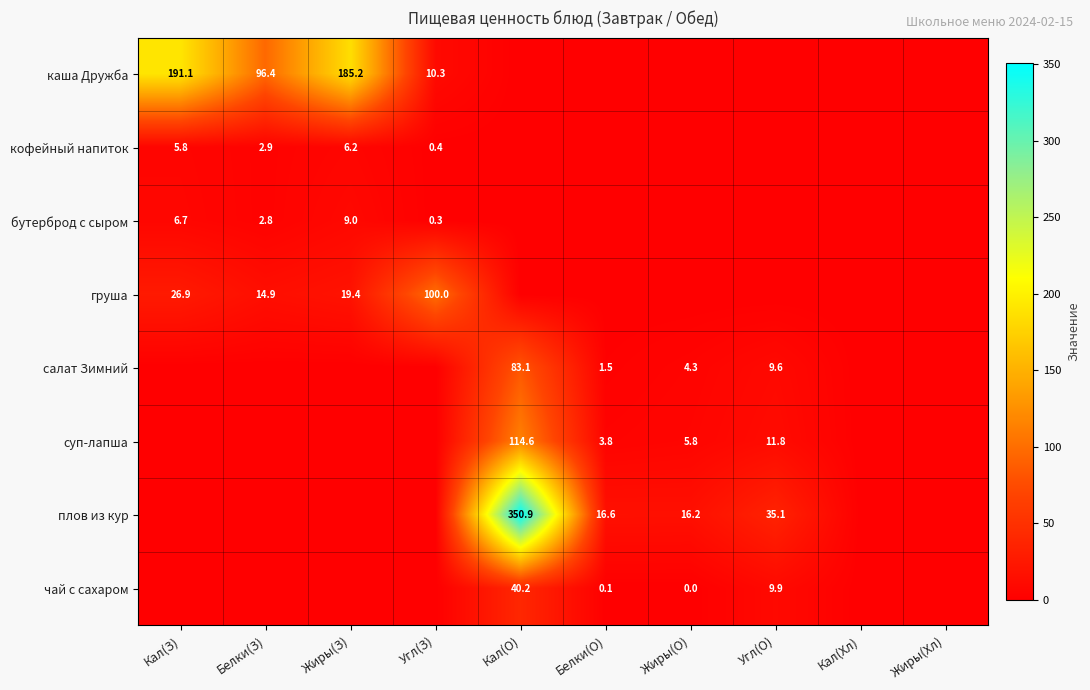

True or false: груша has a value of 5.5 at Белки(З).

False